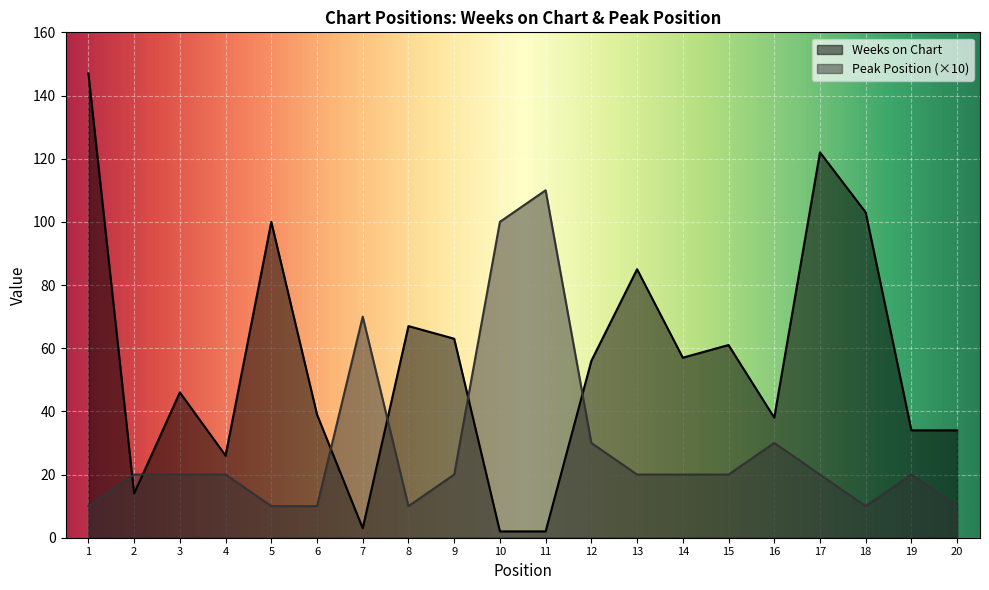

What is the value of the Peak Position point at the 12th from the left?

30